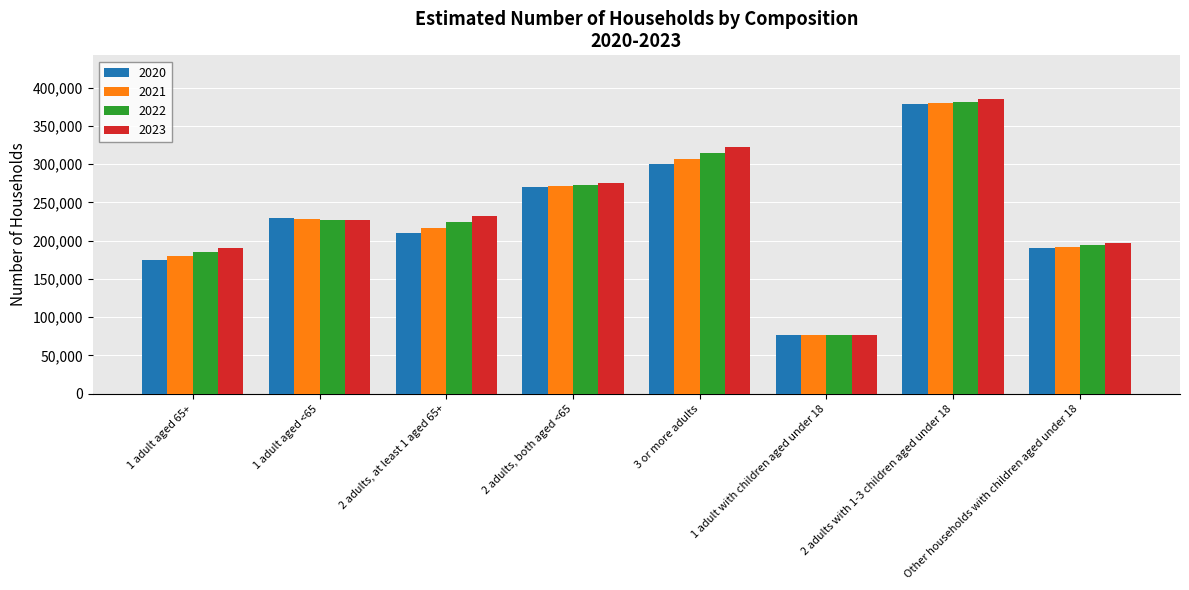

List the labels in order of 2022 value, smallest first.

1 adult with children aged under 18, 1 adult aged 65+, Other households with children aged under 18, 2 adults, at least 1 aged 65+, 1 adult aged <65, 2 adults, both aged <65, 3 or more adults, 2 adults with 1-3 children aged under 18